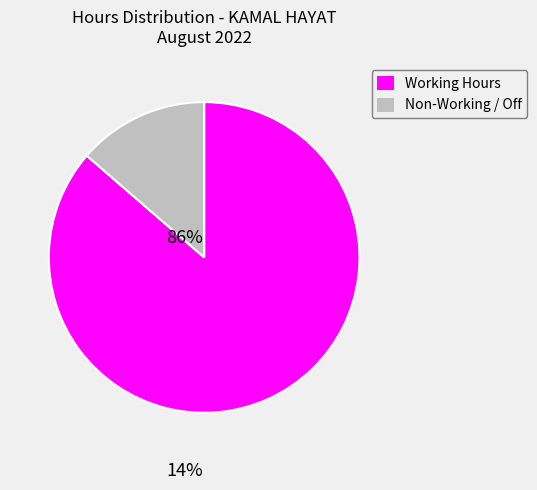

Is there a majority slice in this chart?

Yes